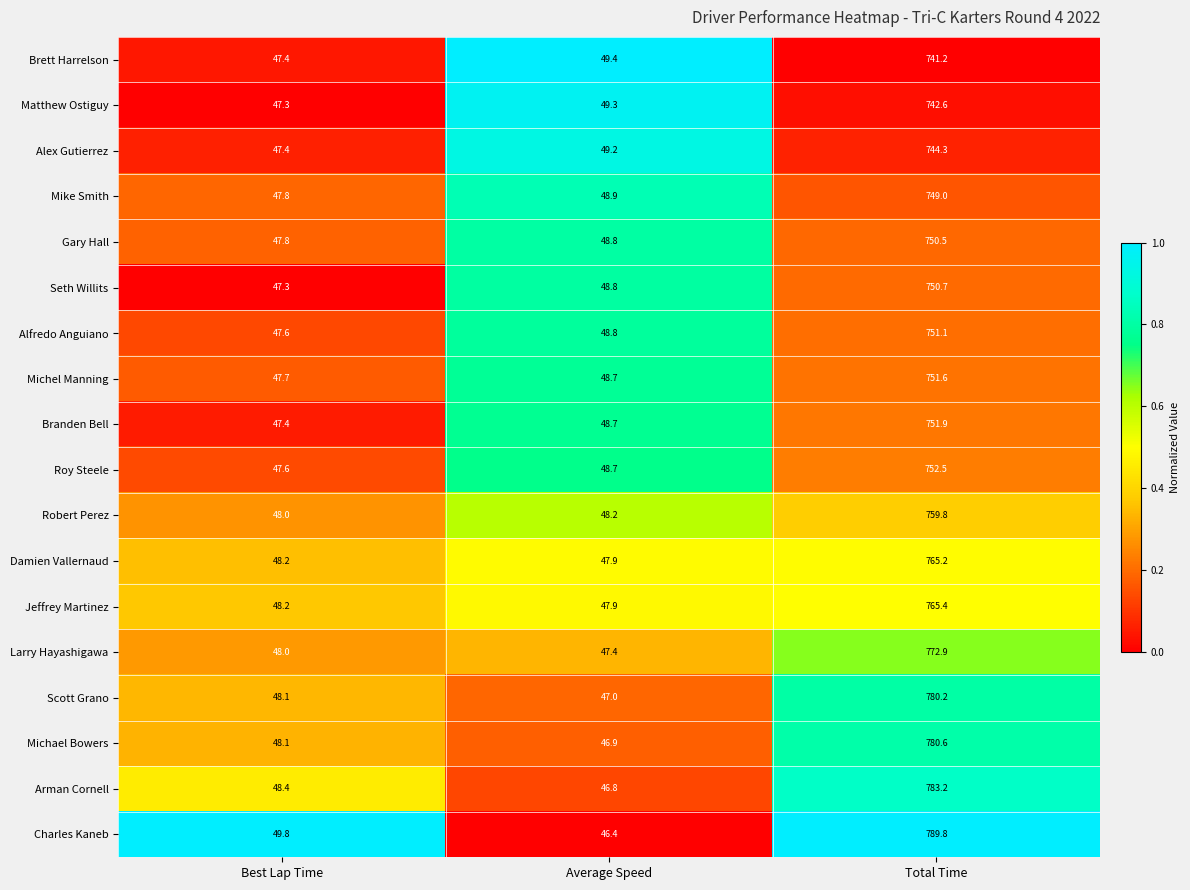

What is the approximate value of Damien Vallernaud at Average Speed?

47.9